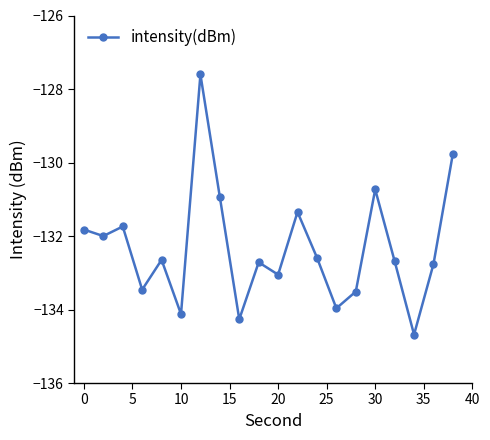

How many interior local peaks (higher than both neighbors) does the data have?

6